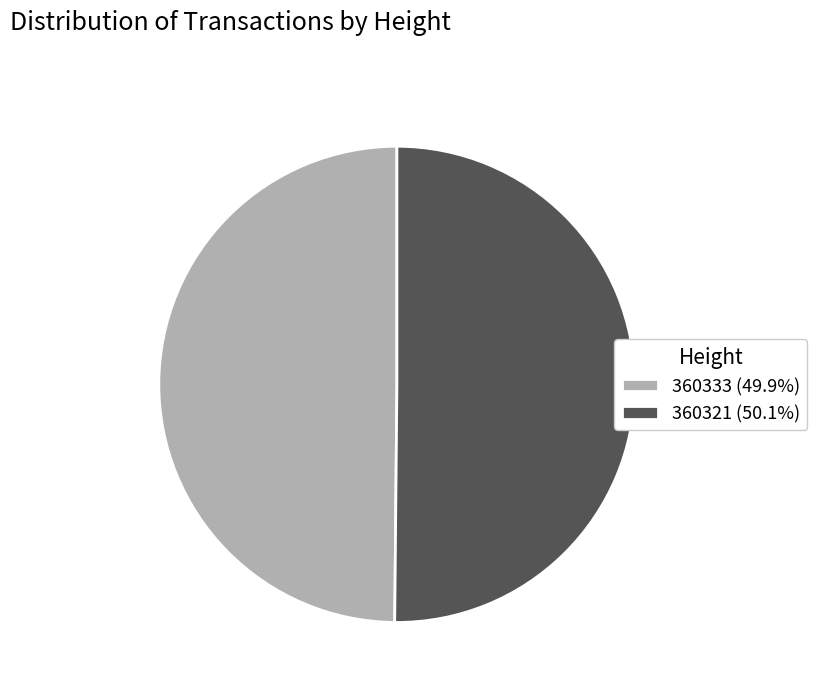

The 360333 slice represents 39% of the pie. True or false?

False